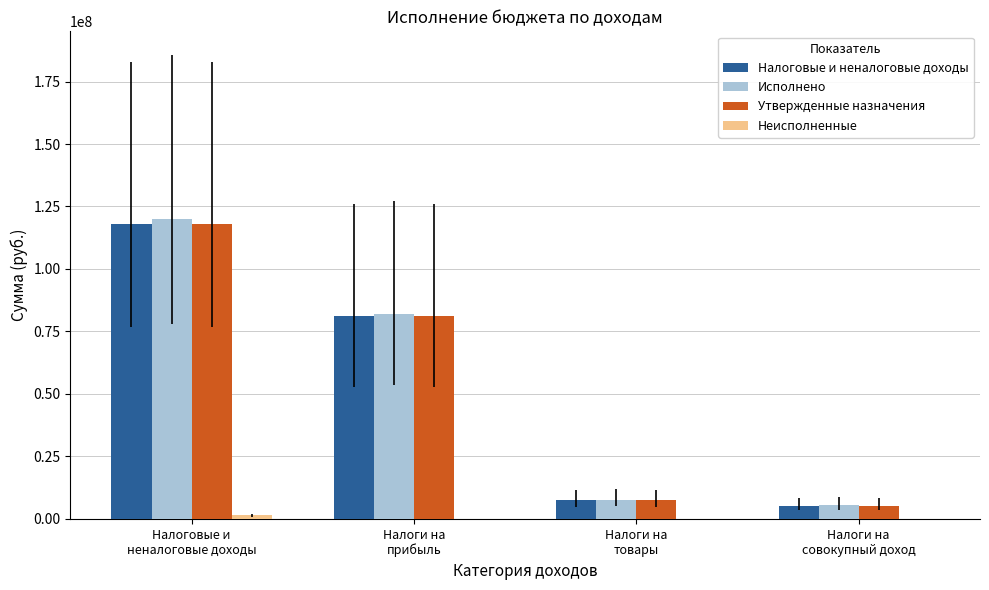

What is the maximum value shown in the chart?

119865781.2